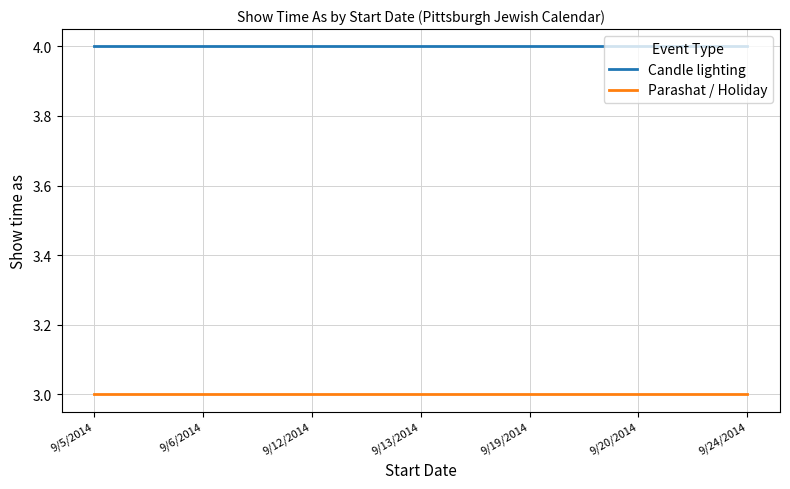

Is this an area chart (filled region under the line)?

No